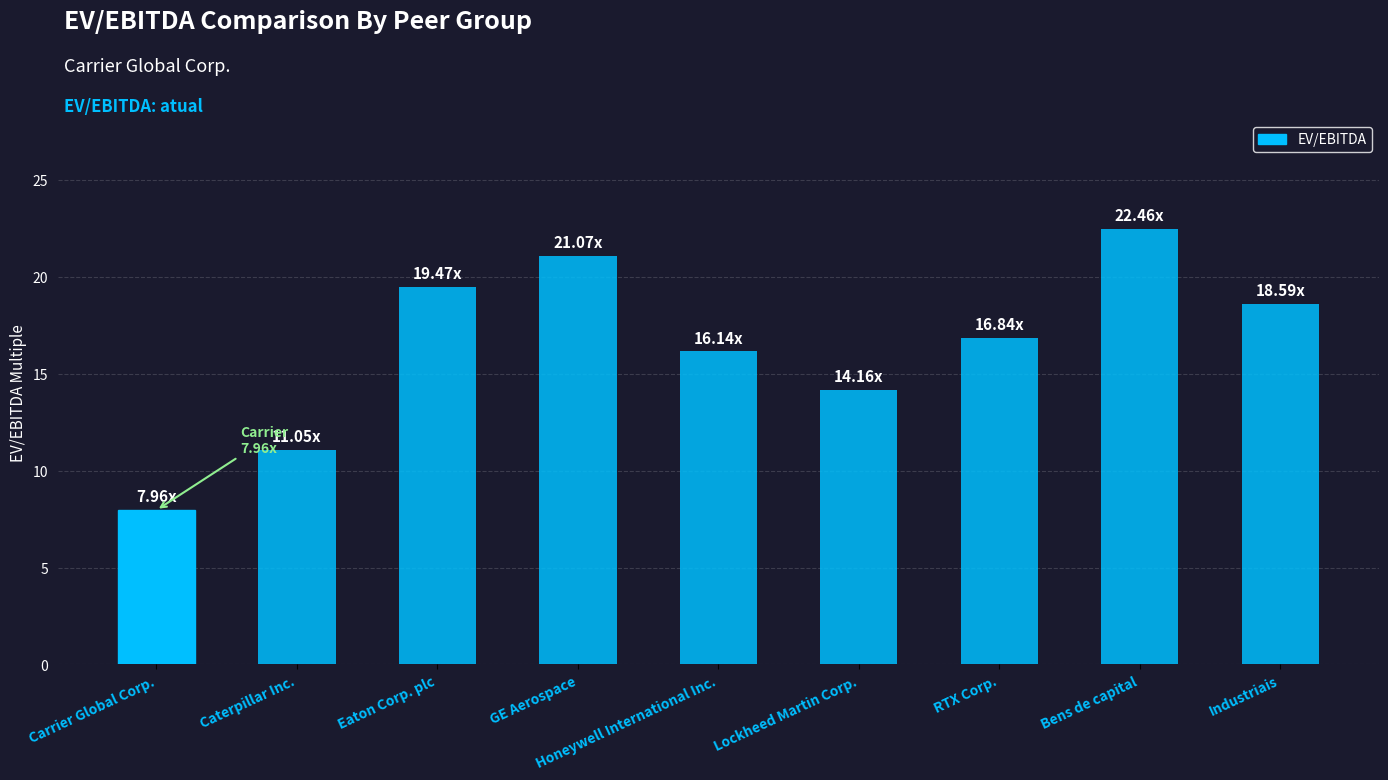

What is the change in value from Caterpillar Inc. to GE Aerospace?

+10.0